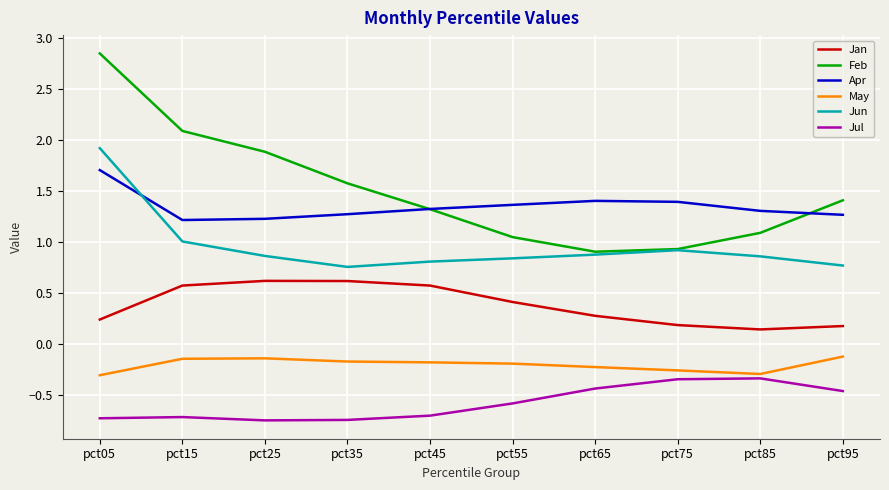

Is it true that Jan equals 1.0 at pct35?

False